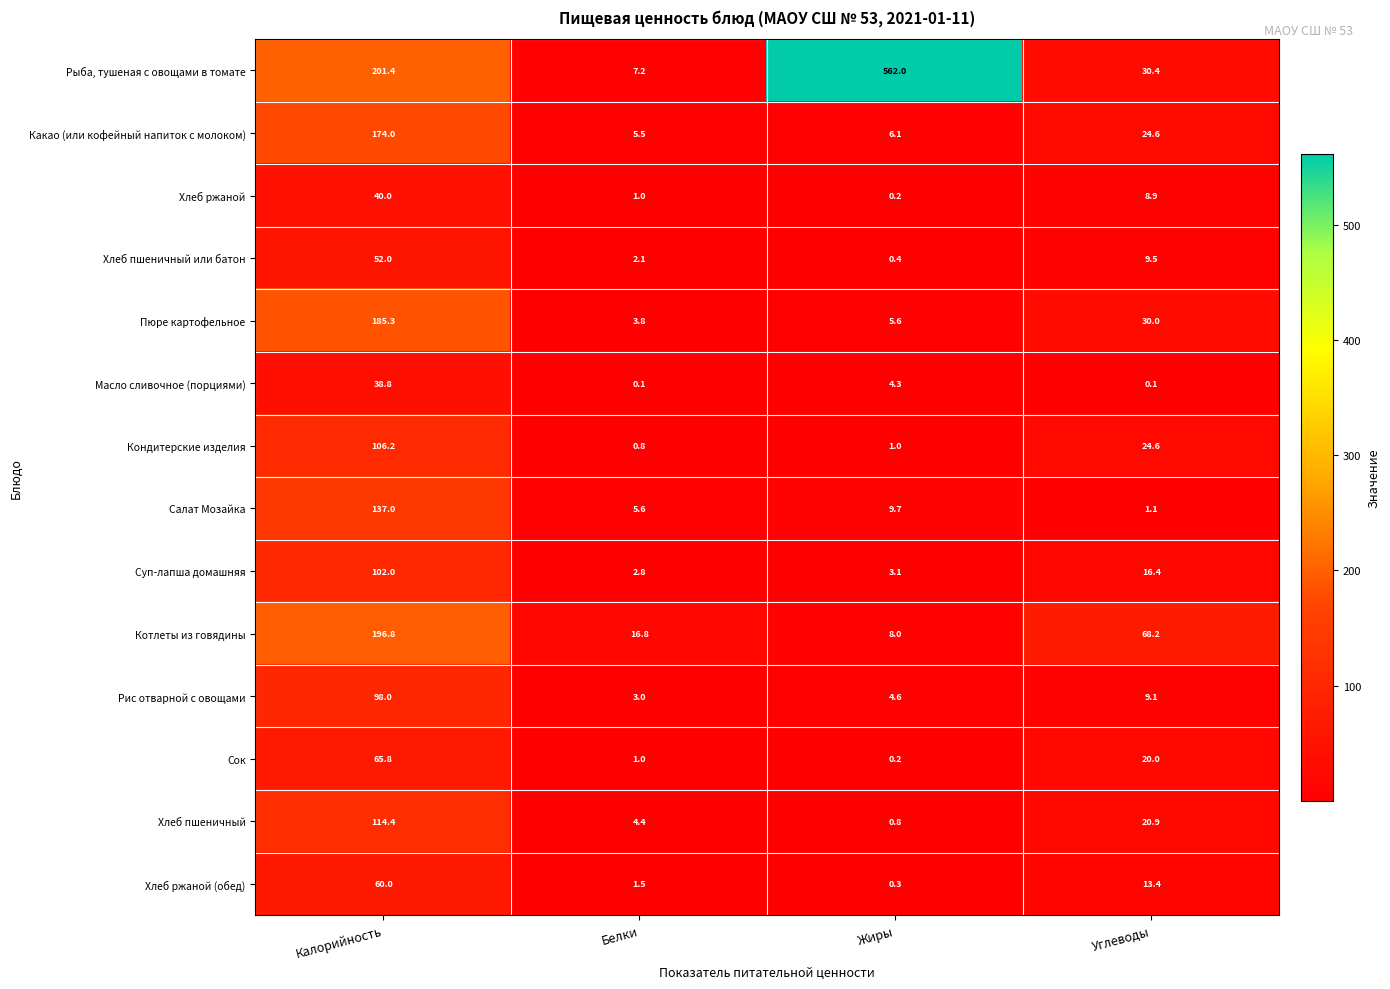

True or false: Котлеты из говядины has a value of 104.7 at Углеводы.

False